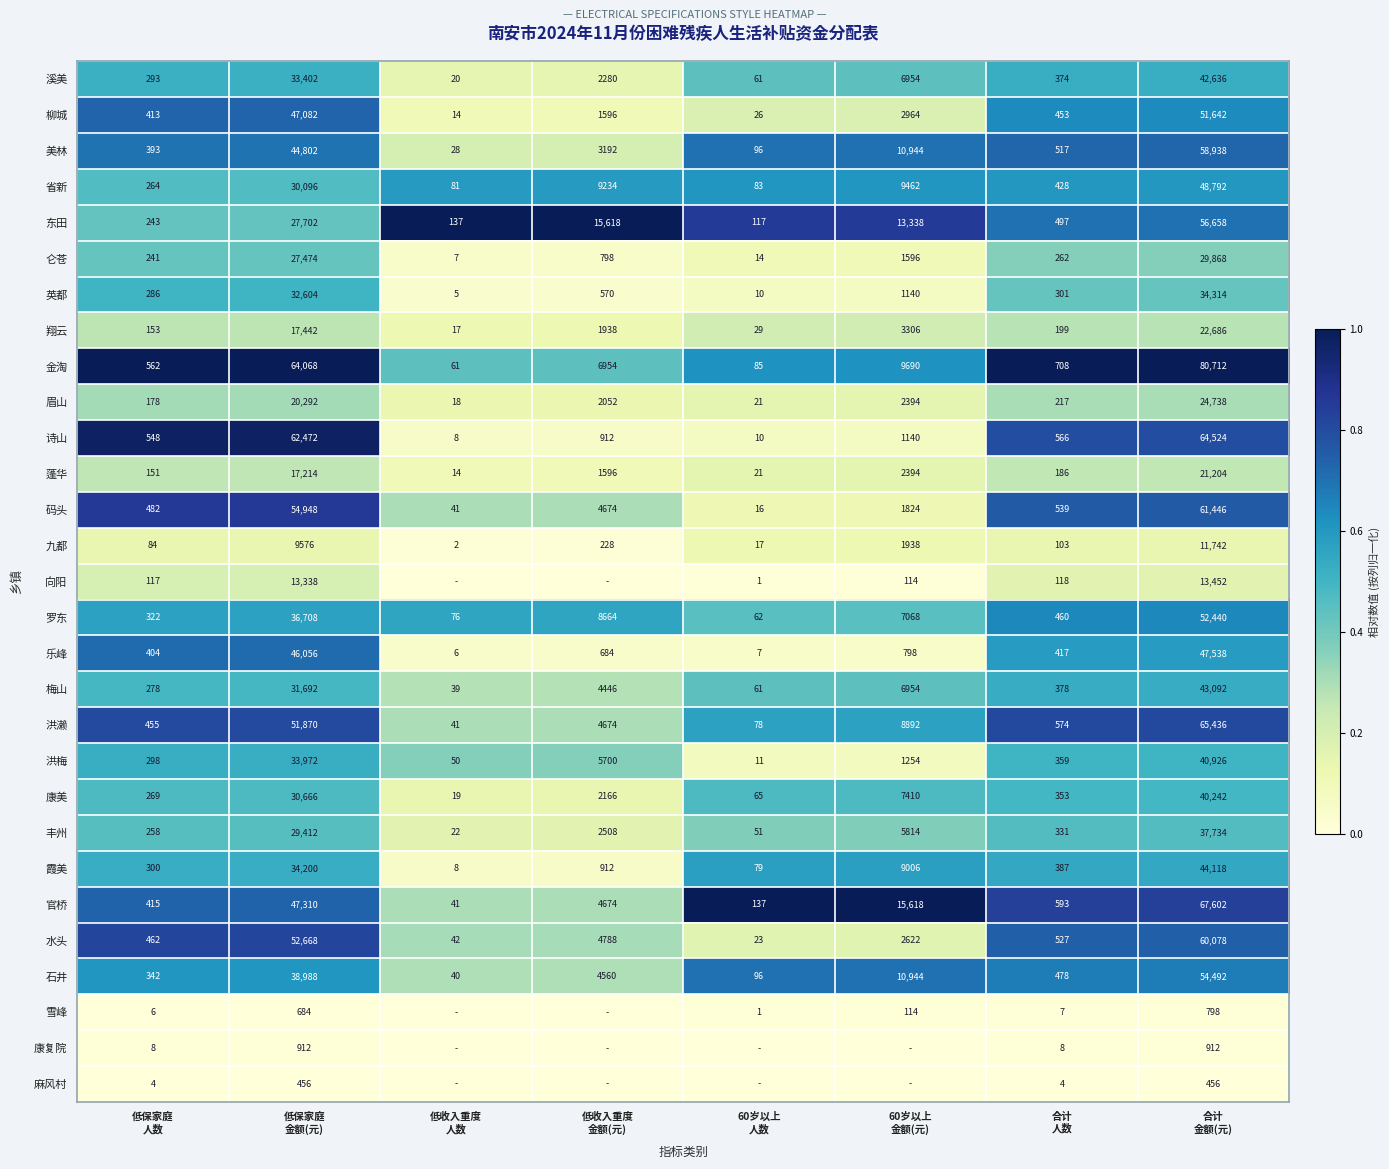

What is the difference between the maximum and minimum values in the 康美 series?

40223